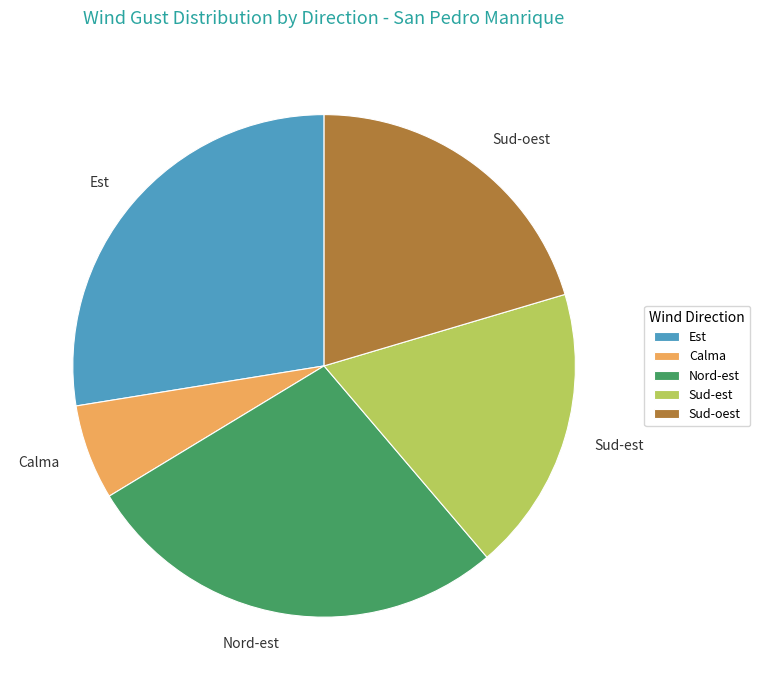

The Nord-est slice represents 39% of the pie. True or false?

False